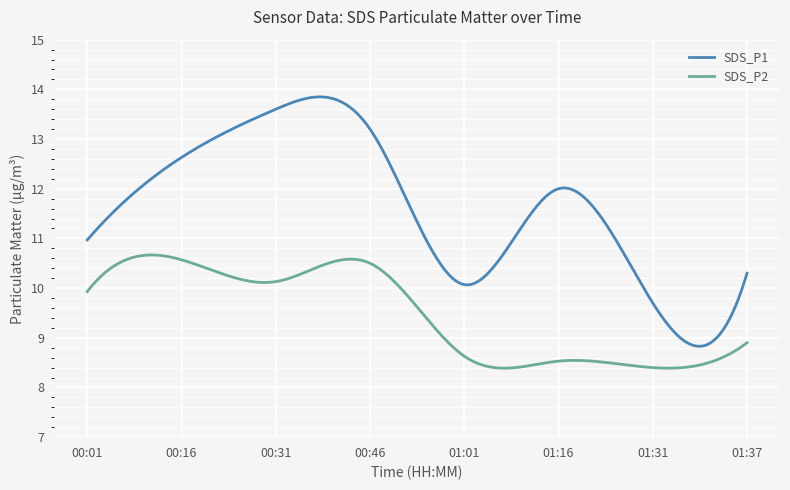

In SDS_P2, how many points are higher than both neighbors (excluding endpoints)?

3